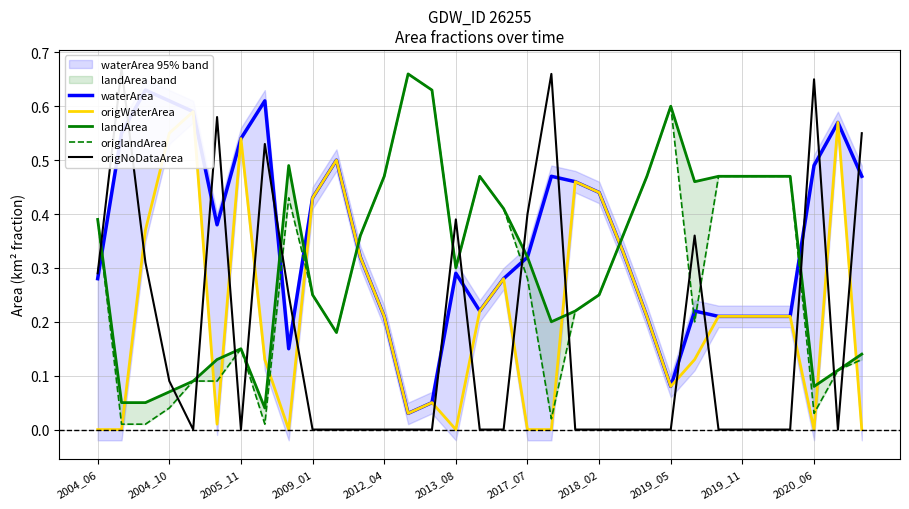

Does the chart display data point markers on the line(s)?

No